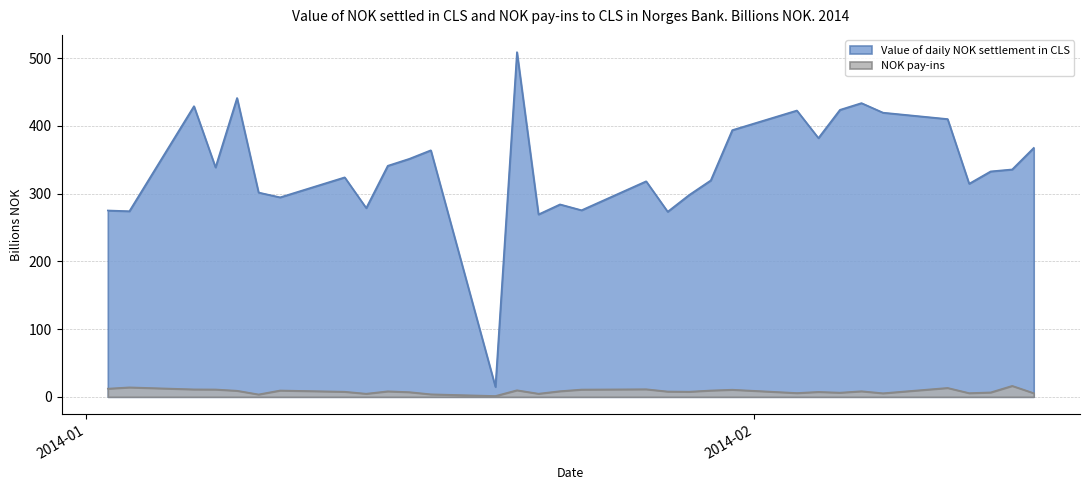

How many interior local peaks does the NOK pay-ins series have?

10